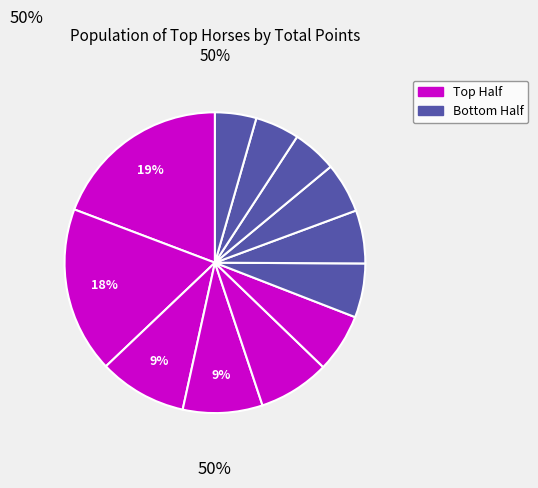

Count the number of slices in the pie.

12